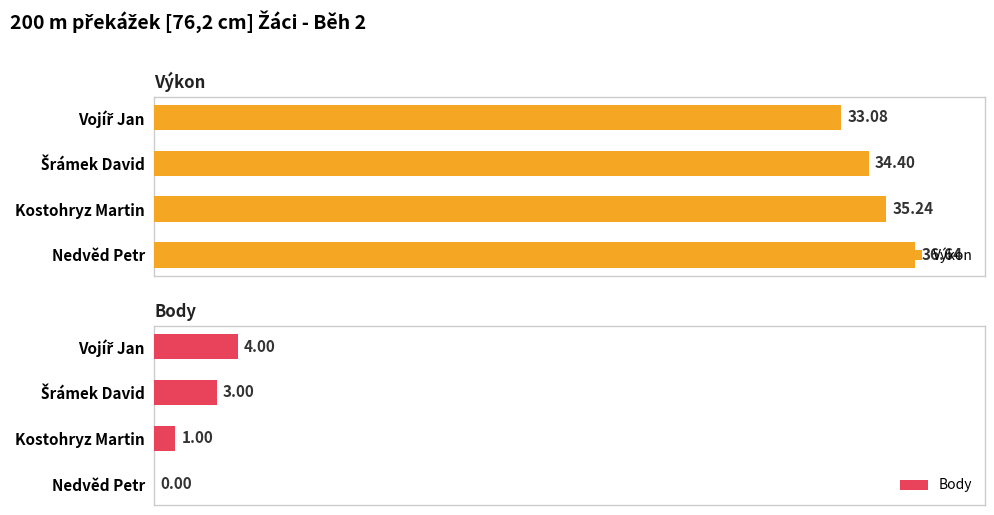

What are all the series names shown in the legend?

Výkon, Body